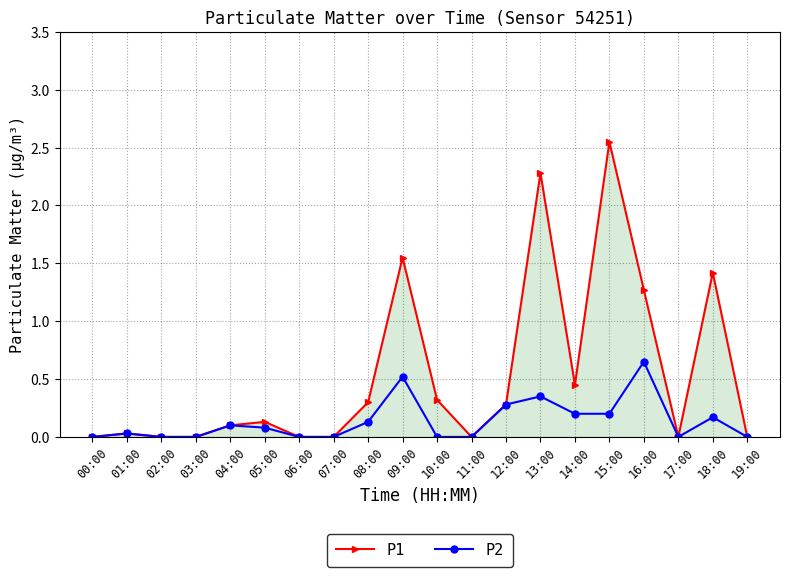

Which series has the largest total across all categories?

P1